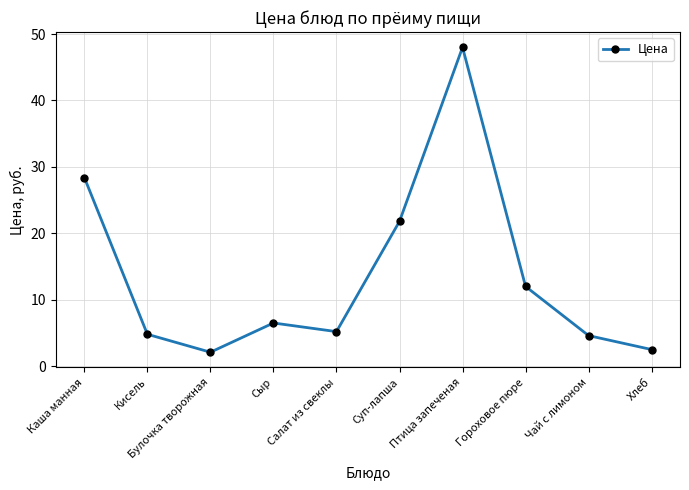

The chart shows a value of 5.8 at Суп-лапша. True or false?

False